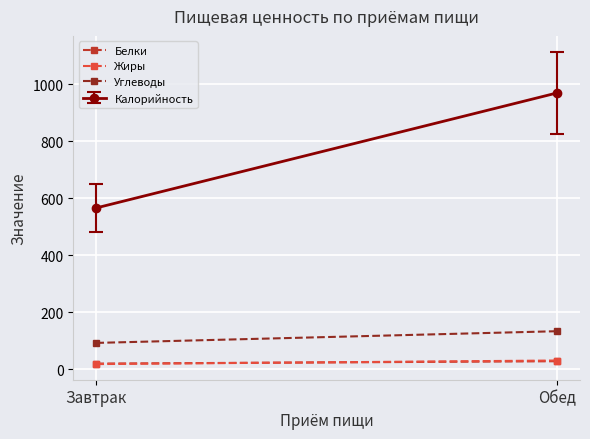

At Завтрак, list the series in order from largest to smallest.

Углеводы, Белки, Жиры